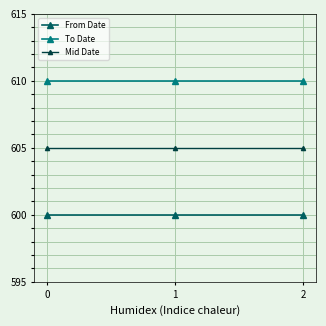

Count the number of categories in the chart.

3